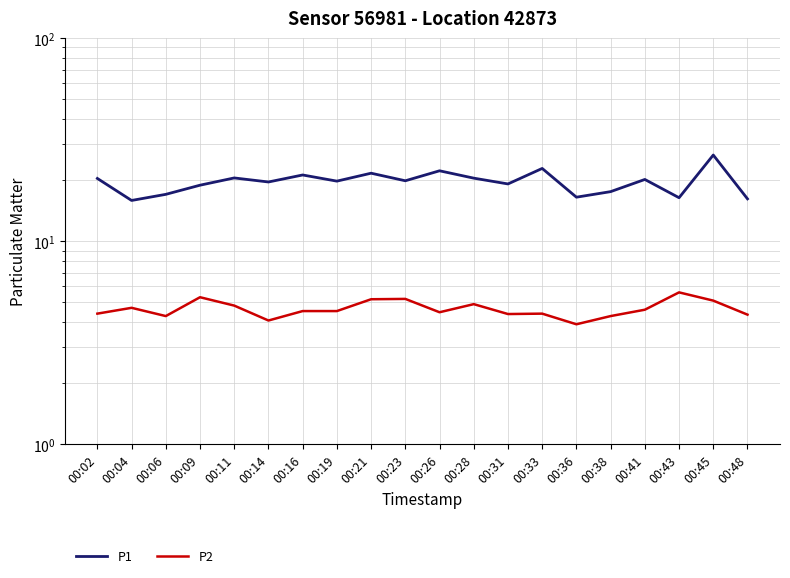

True or false: P2 and P1 intersect in this chart.

False